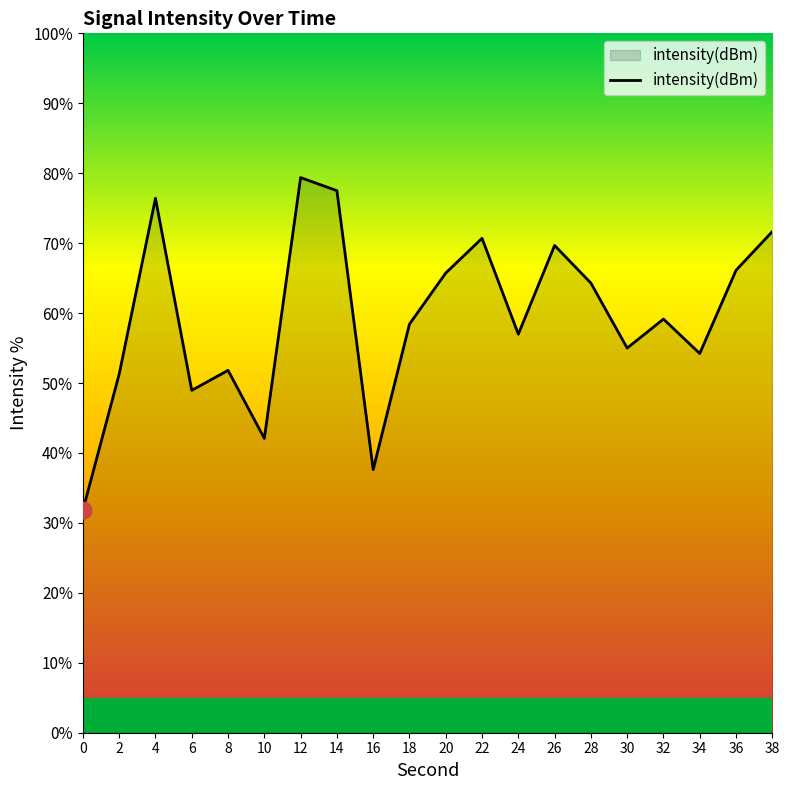

Does the chart have visible grid lines?

No